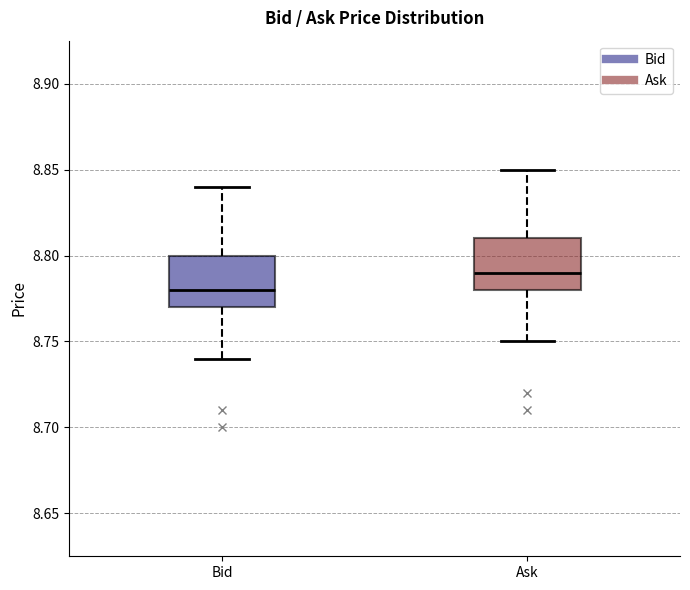

Reading left to right, read every box against the y-axis: the position of its median line, the range the box covers, and the ends of its whiskers. The values are not printed on the chart, so give them approximately, as read against the axis.

Bid: median 8.78, box 8.77 to 8.80, whiskers 8.74 to 8.84
Ask: median 8.79, box 8.78 to 8.81, whiskers 8.75 to 8.85